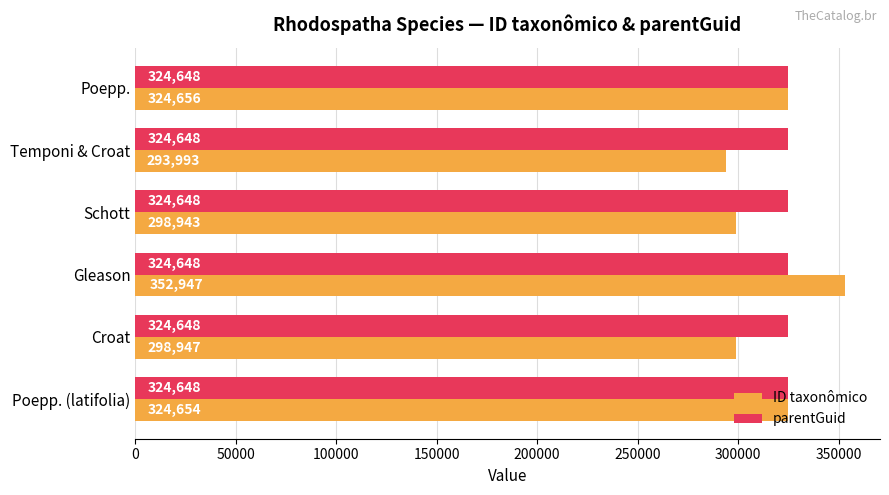

List the labels in order of ID taxonômico value, smallest first.

Temponi & Croat, Schott, Croat, Poepp. (latifolia), Poepp., Gleason